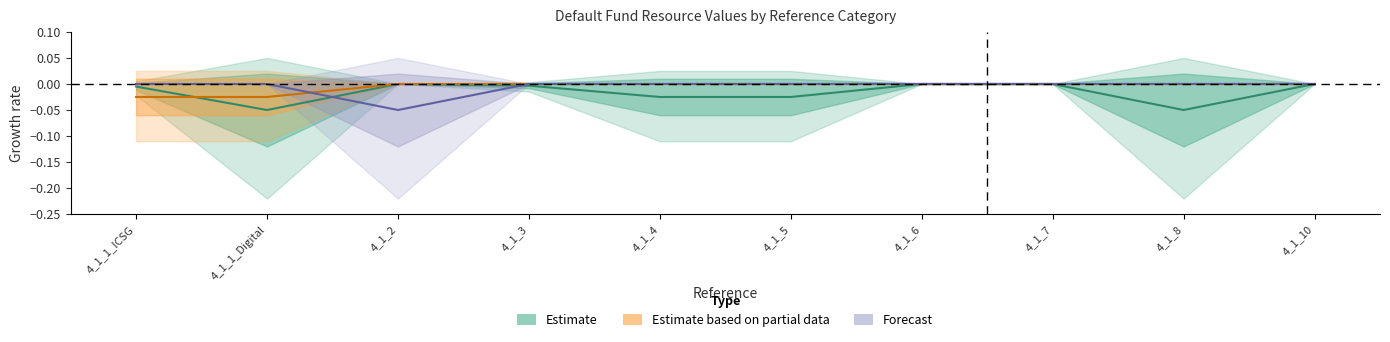

Is it true that Forecast equals -0.0 at 4_1_1_ICSG?

True